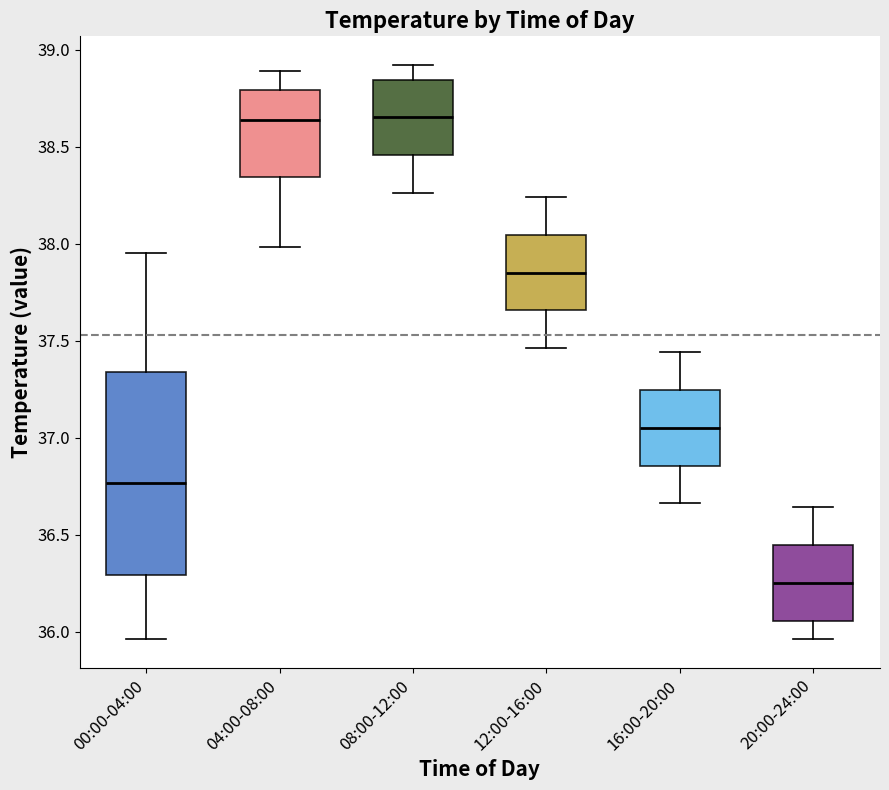

Where does the lower whisker of the box for 16:00-20:00 end on the y-axis? The values are not printed on the chart, so give them approximately, as read against the axis.

36.65